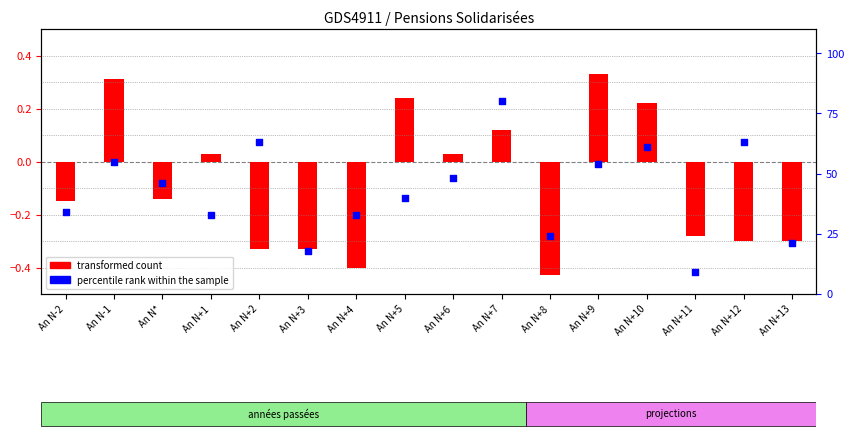

Which series reaches the maximum Y coordinate?

percentile rank within the sample